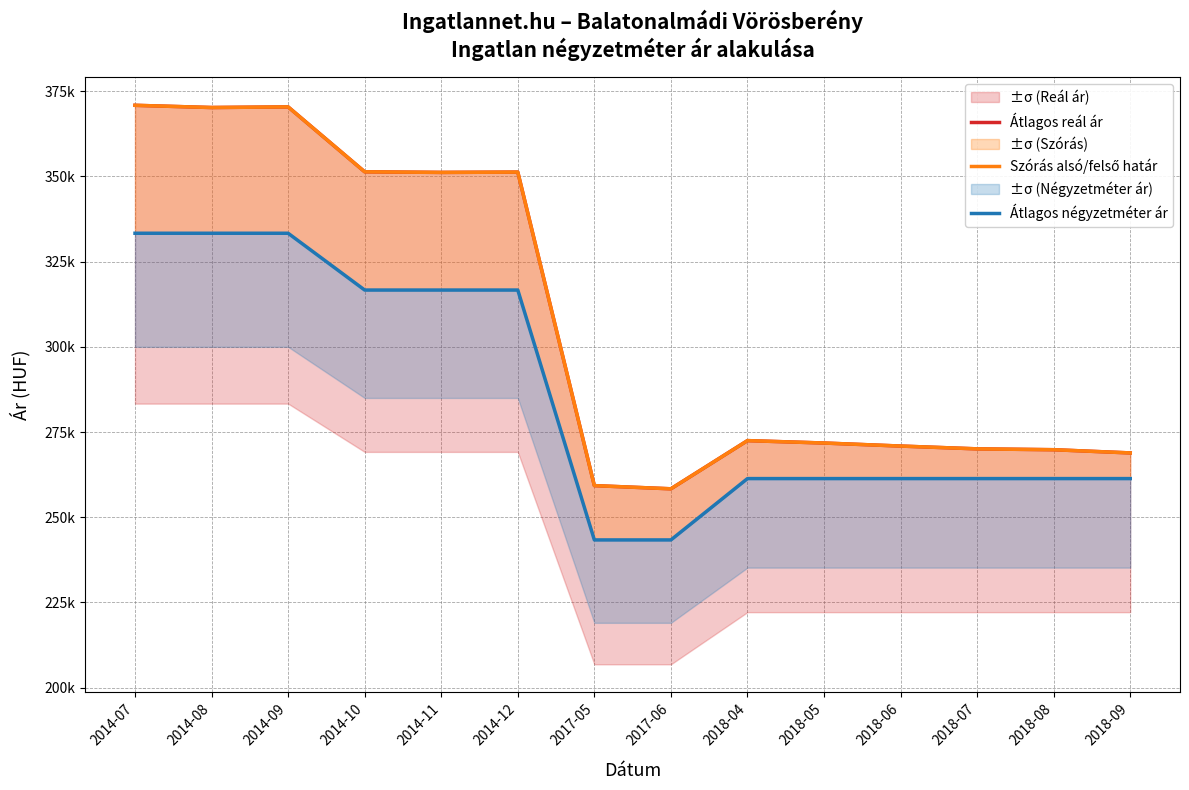

Reading left to right, transcribe all the data shown in this chart.

Átlagos reál ár: 2014-07=370882	2014-08=370231	2014-09=370417	2014-10=351366	2014-11=351190	2014-12=351278	2017-05=259270	2017-06=258337	2018-04=272478	2018-05=271774	2018-06=270883	2018-07=270060	2018-08=269808	2018-09=268867
Szórás alsó/felső határ: 2014-07=370882	2014-08=370231	2014-09=370417	2014-10=351366	2014-11=351190	2014-12=351278	2017-05=259270	2017-06=258337	2018-04=272478	2018-05=271774	2018-06=270883	2018-07=270060	2018-08=269808	2018-09=268867
Átlagos négyzetméter ár: 2014-07=333333	2014-08=333333	2014-09=333333	2014-10=316666	2014-11=316666	2014-12=316666	2017-05=243333	2017-06=243333	2018-04=261333	2018-05=261333	2018-06=261333	2018-07=261333	2018-08=261333	2018-09=261333